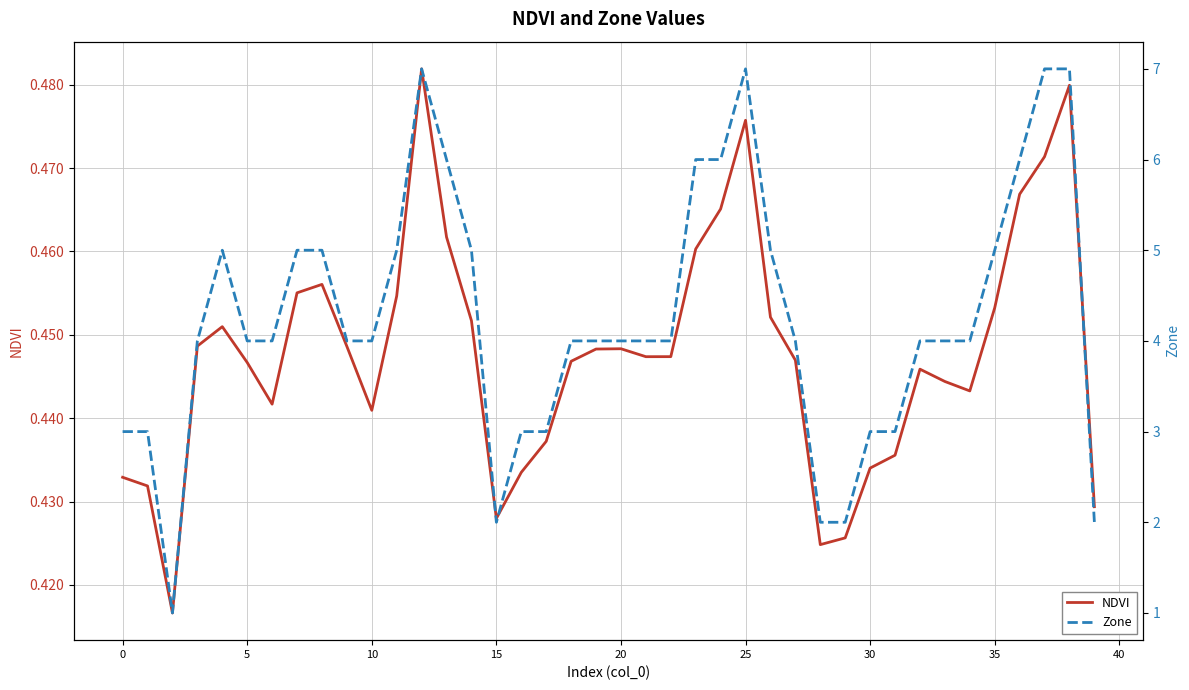

How many distinct data groups are displayed?

2